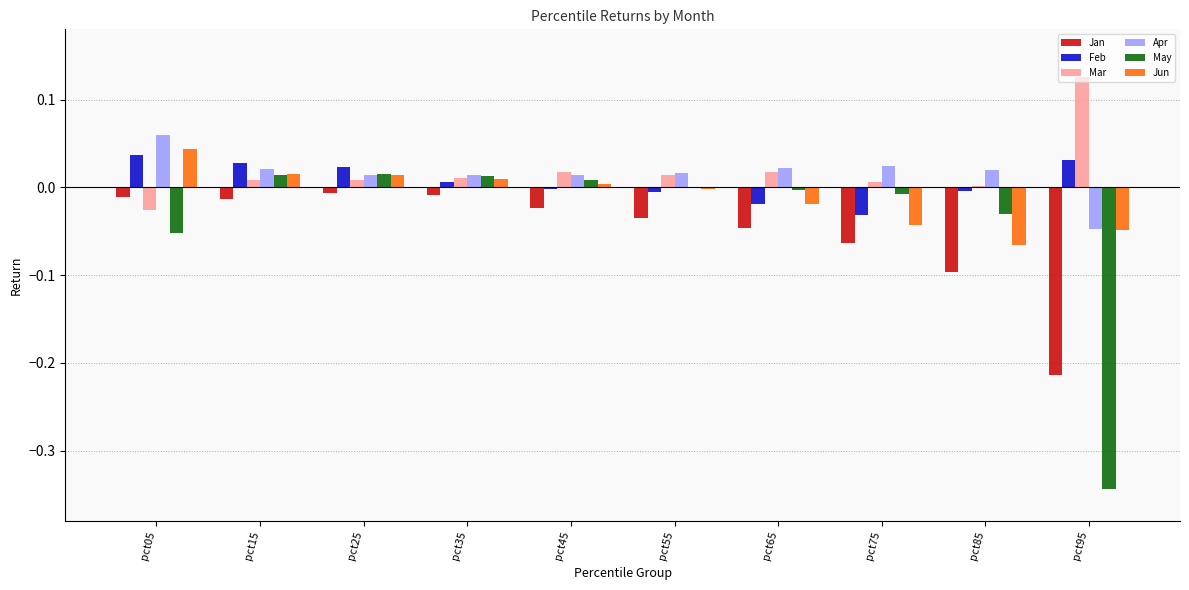

How many categories are shown in the chart?

10